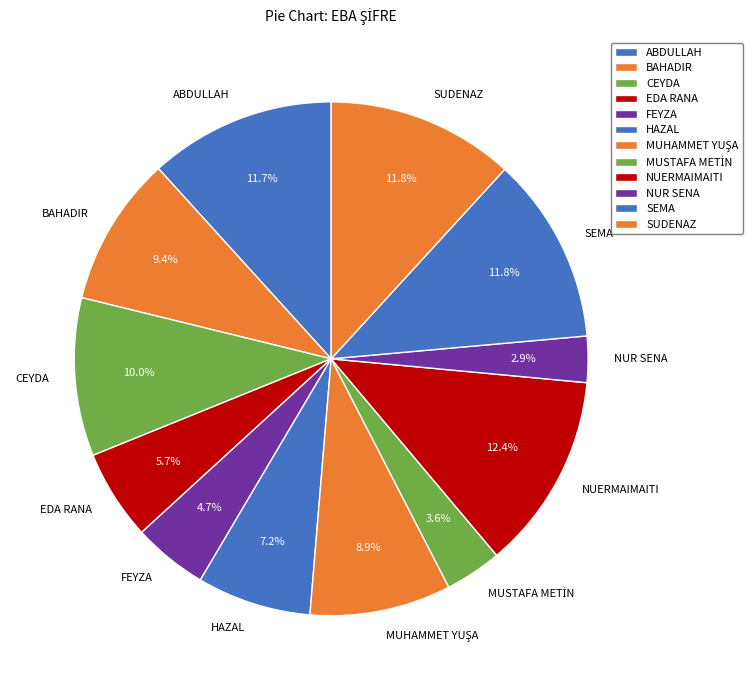

Is there a majority slice in this chart?

No